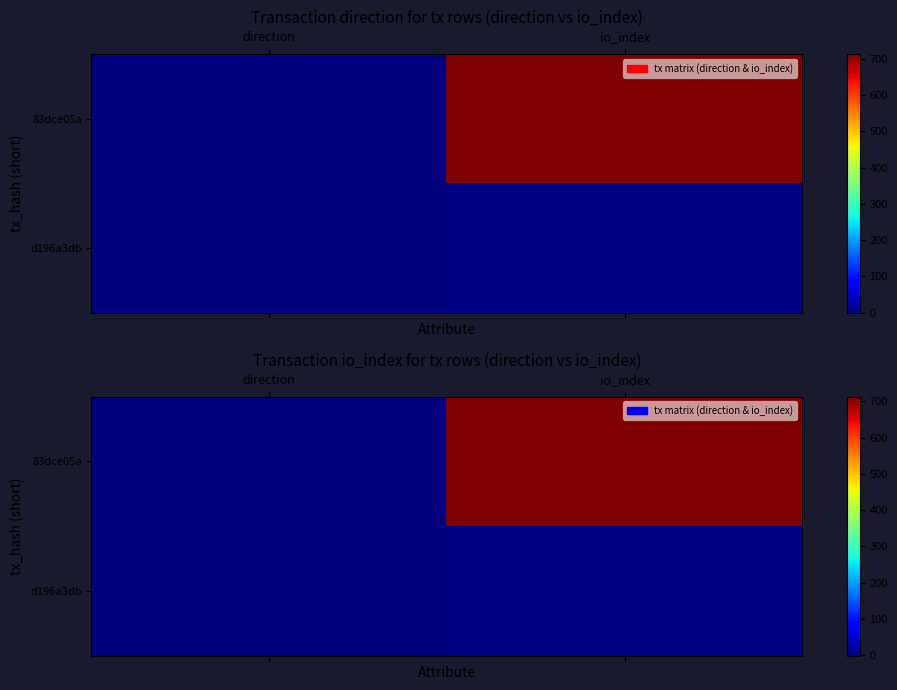

What is the average value of the d196a3db series?

2